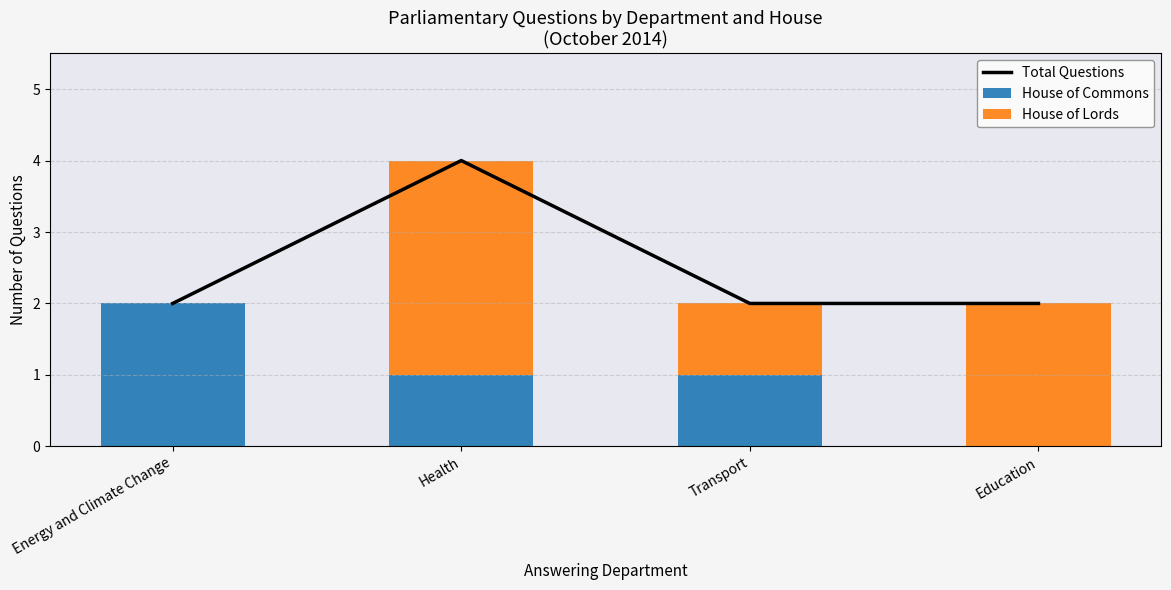

Reading left to right, transcribe all the data shown in this chart.

Total Questions: Energy and Climate Change=2	Health=4	Transport=2	Education=2
House of Commons: Energy and Climate Change=2	Health=1	Transport=1	Education=0
House of Lords: Energy and Climate Change=0	Health=3	Transport=1	Education=2